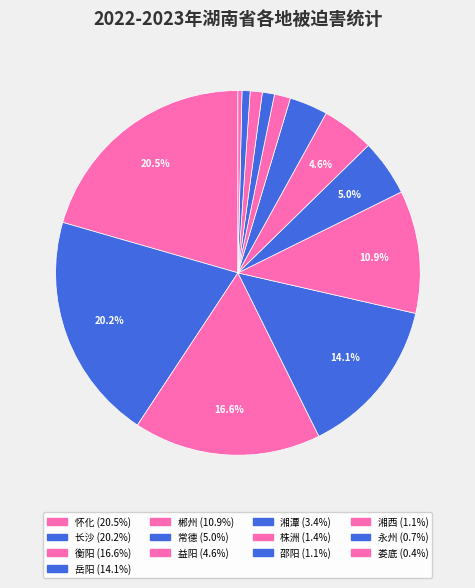

The 湘潭 slice represents 1% of the pie. True or false?

False